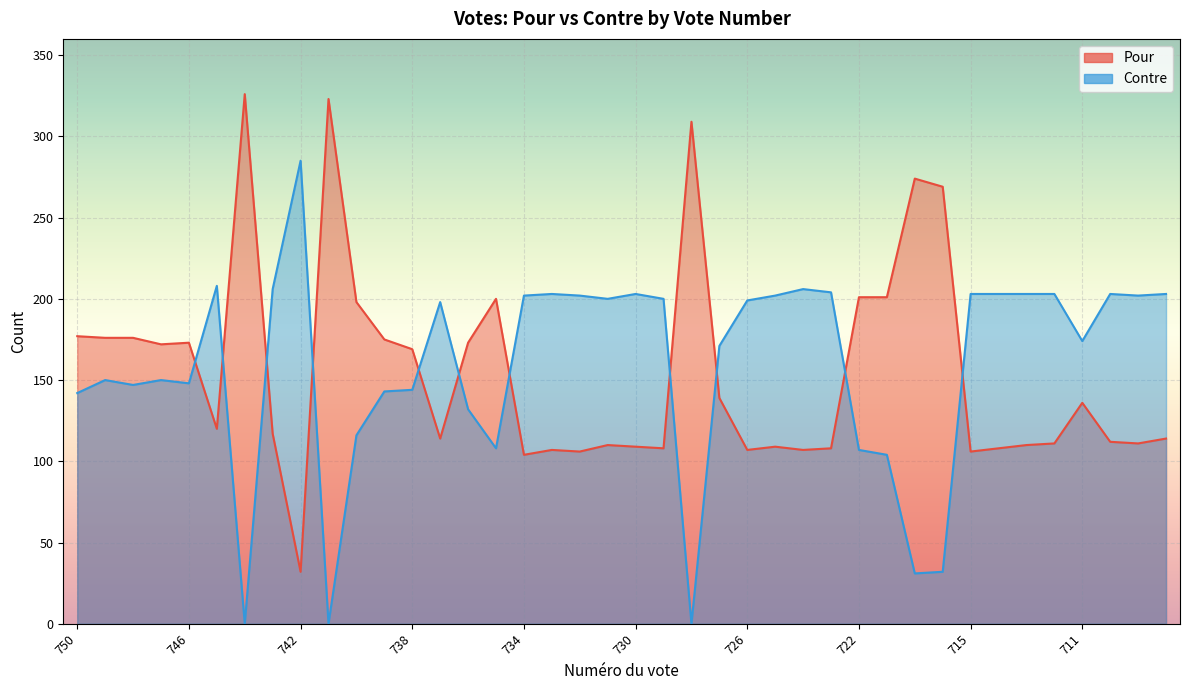

Reading right to left, what are all the values shown in this chart?

Pour: 114	111	112	136	111	110	108	106	269	274	201	201	108	107	109	107	139	309	108	109	110	106	107	104	200	173	114	169	175	198	323	32	117	326	120	173	172	176	176	177
Contre: 203	202	203	174	203	203	203	203	32	31	104	107	204	206	202	199	171	0	200	203	200	202	203	202	108	132	198	144	143	116	0	285	206	0	208	148	150	147	150	142